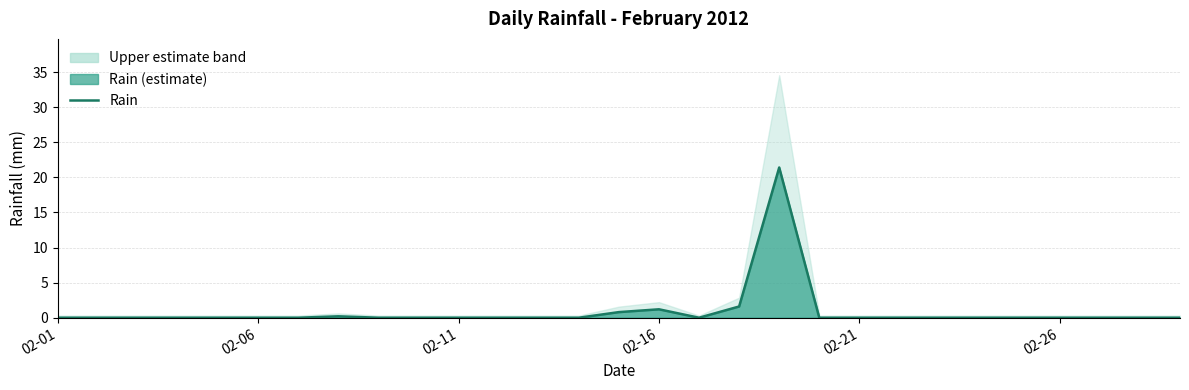

Which category has the lowest value across all series?

02-01